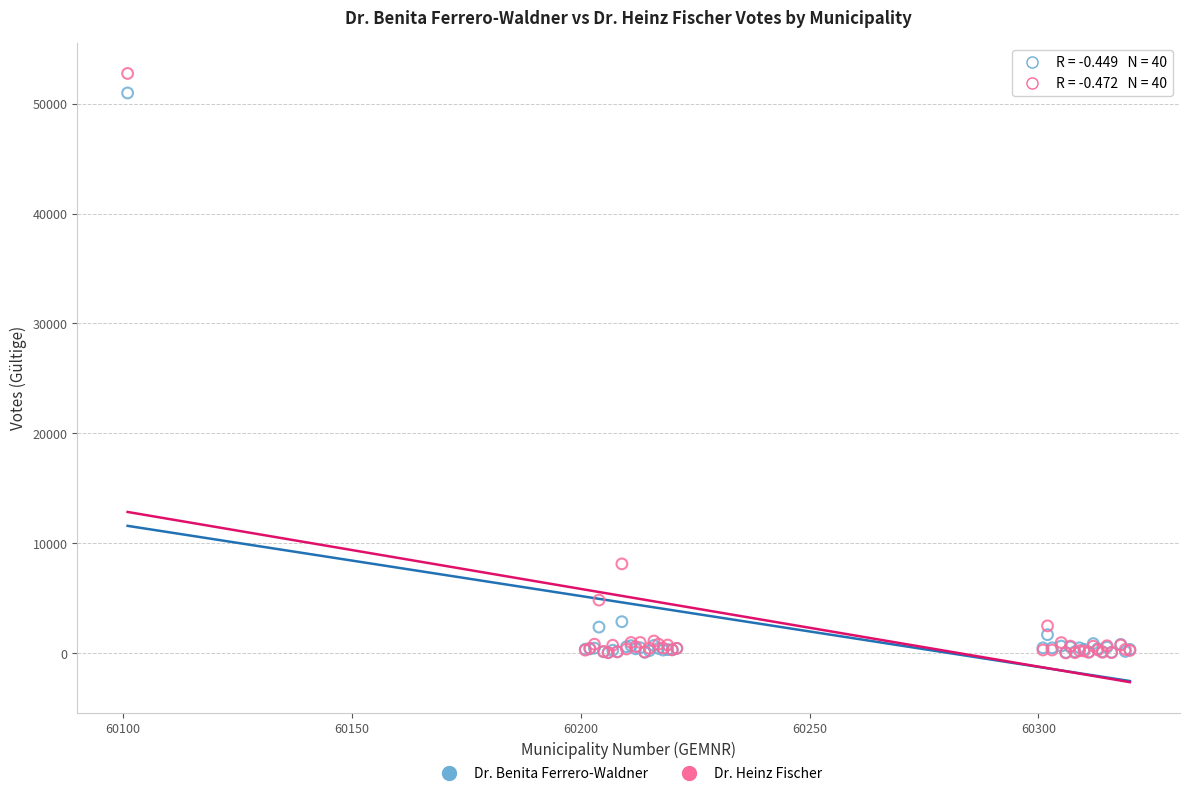

What are all the series names shown in the legend?

Dr. Benita Ferrero-Waldner, Dr. Heinz Fischer